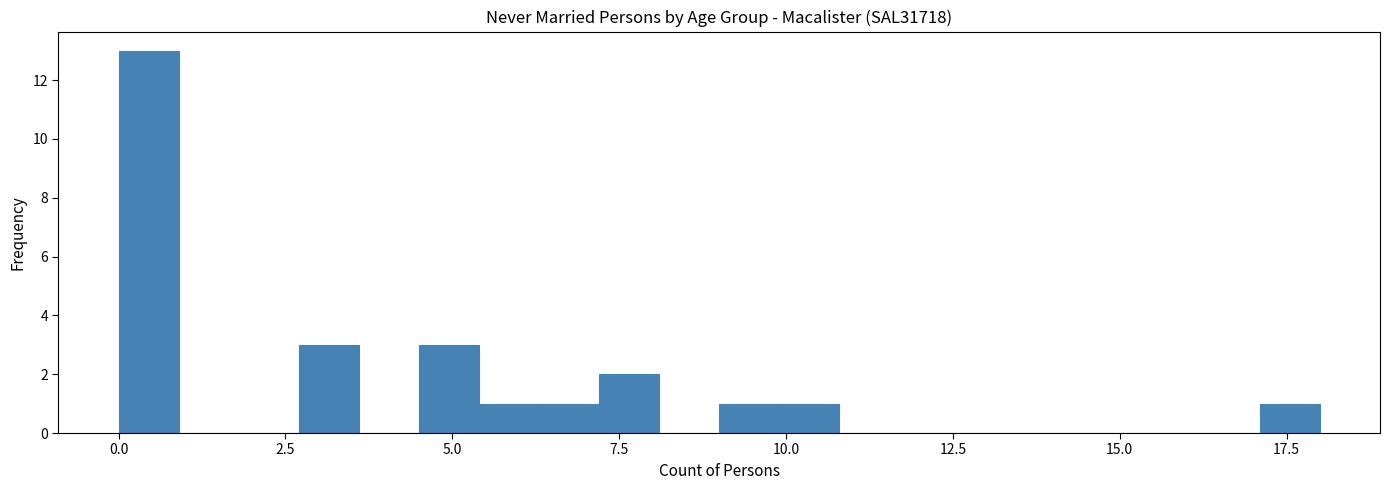

Read against the x-axis, roughly where is the centre of the tallest bar?

0.5